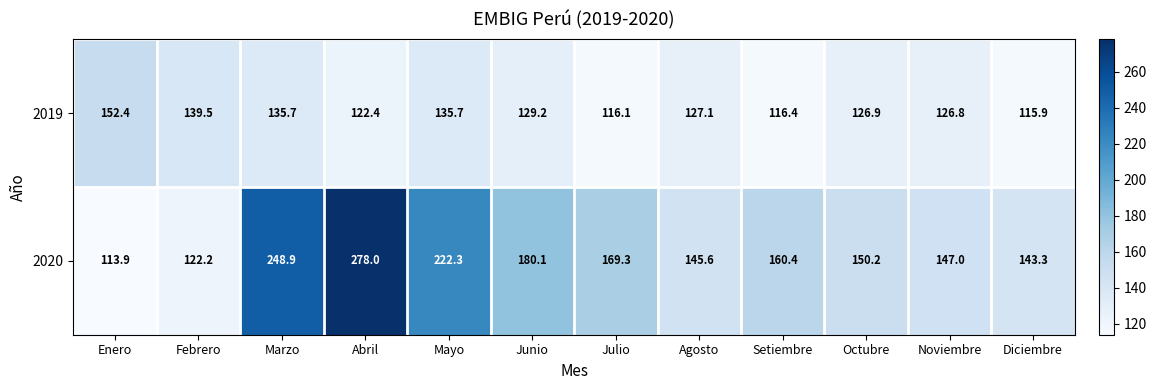

What is the total value across all series at Febrero?

261.7